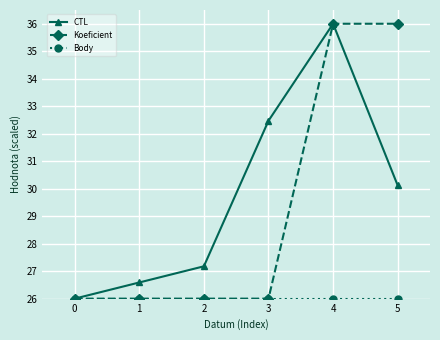

How many interior local peaks does the CTL series have?

1